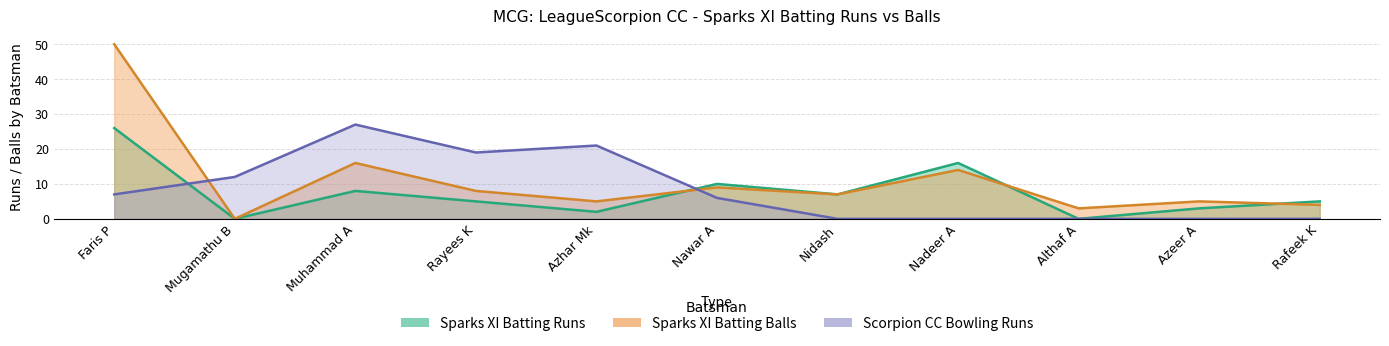

Which series changed the most between Mugamathu B and Althaf A?

Scorpion CC Bowling Runs